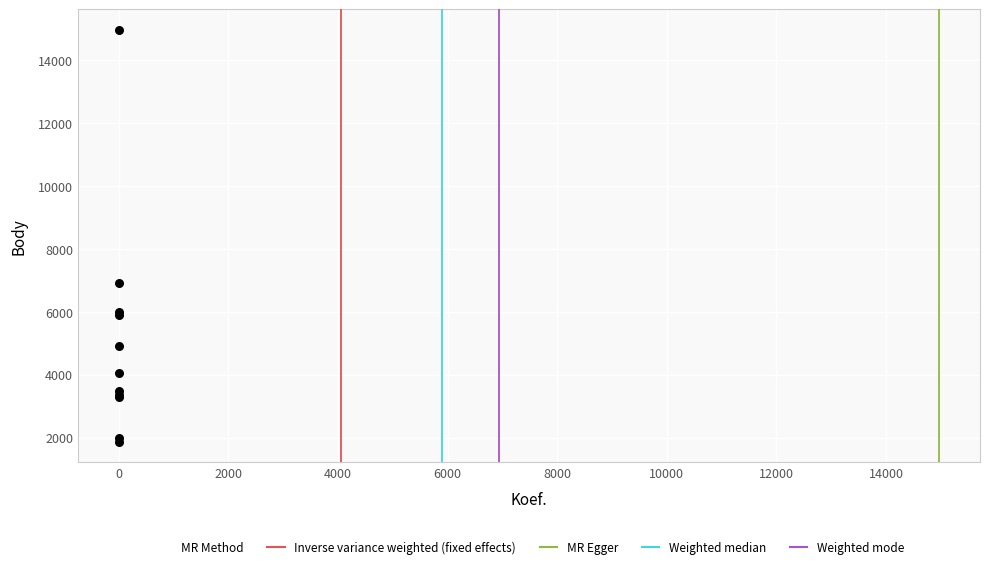

What Y value in the scatter plot is closest to 8419?

6937